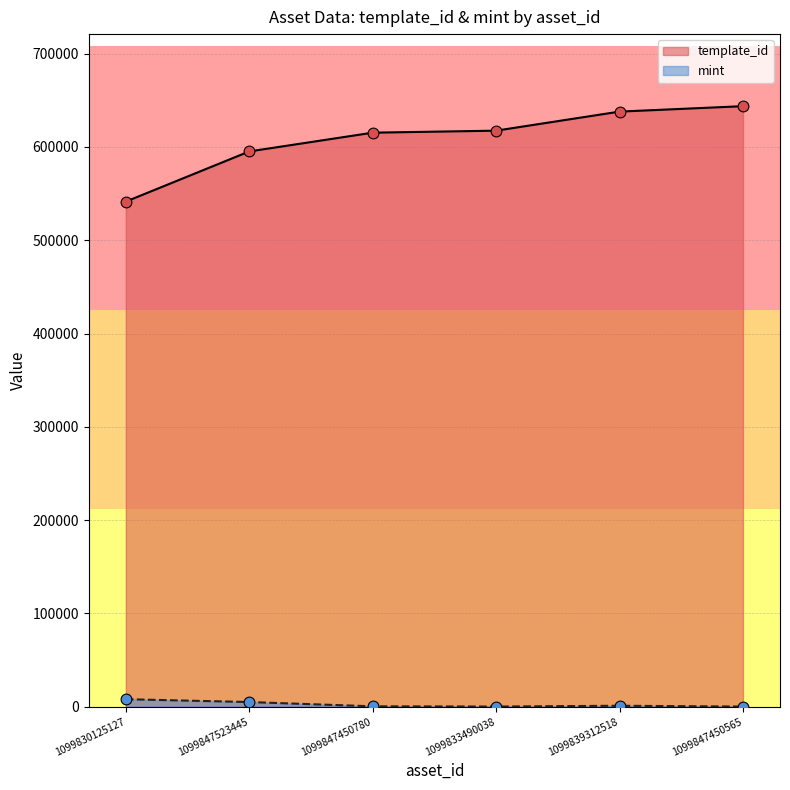

What is the total value across all series at 1099847523445?

600217